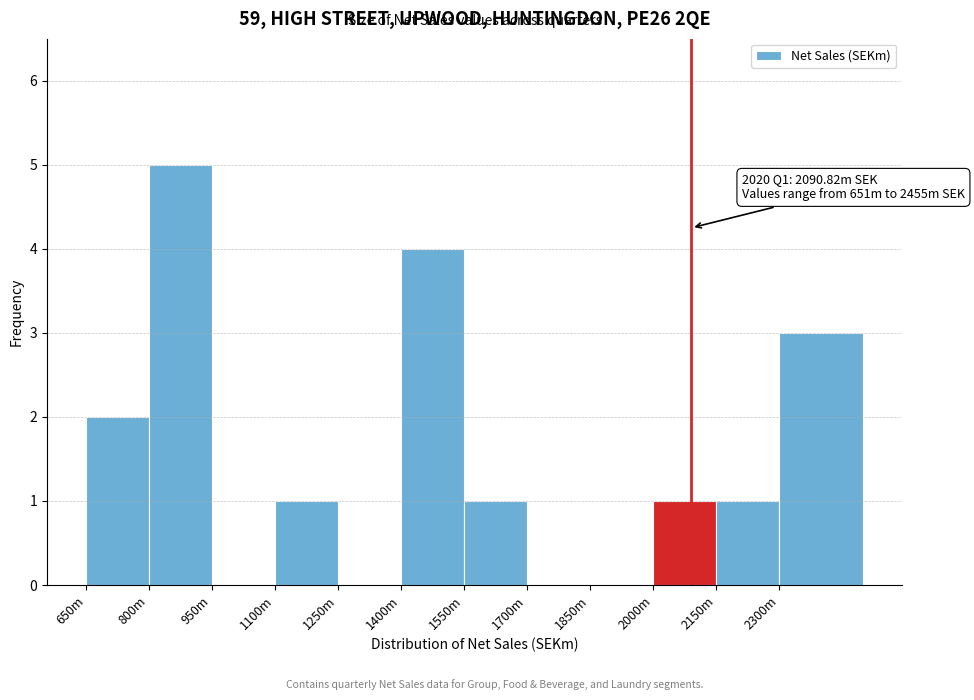

Reading right to left, what are all the values shown in this chart?

2300m=3	2150m=1	2000m=1	1850m=0	1700m=0	1550m=1	1400m=4	1250m=0	1100m=1	950m=0	800m=5	650m=2